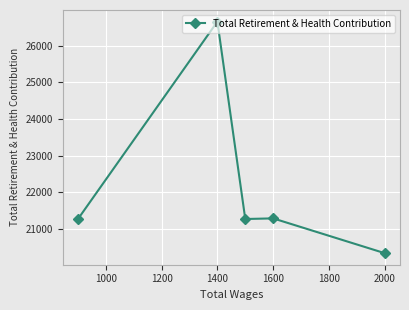

Between 2000 and 1400, which is larger?

1400